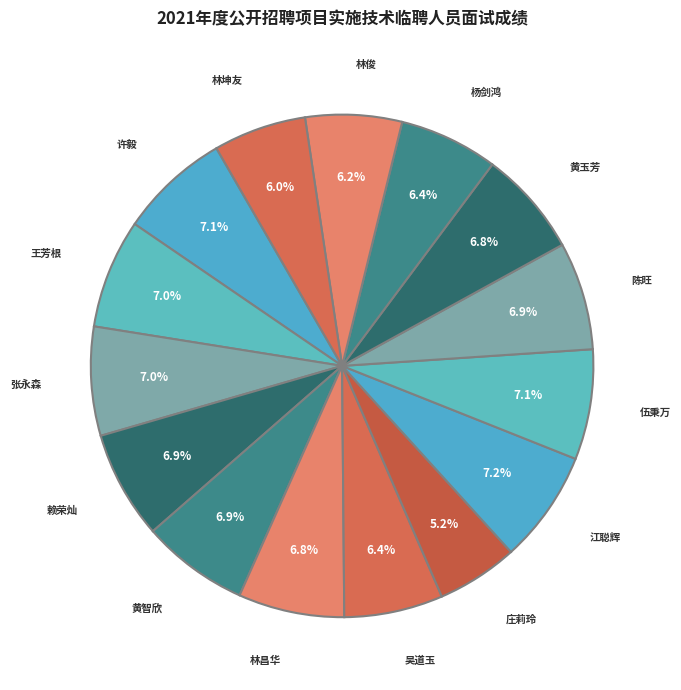

Count the number of slices in the pie.

15